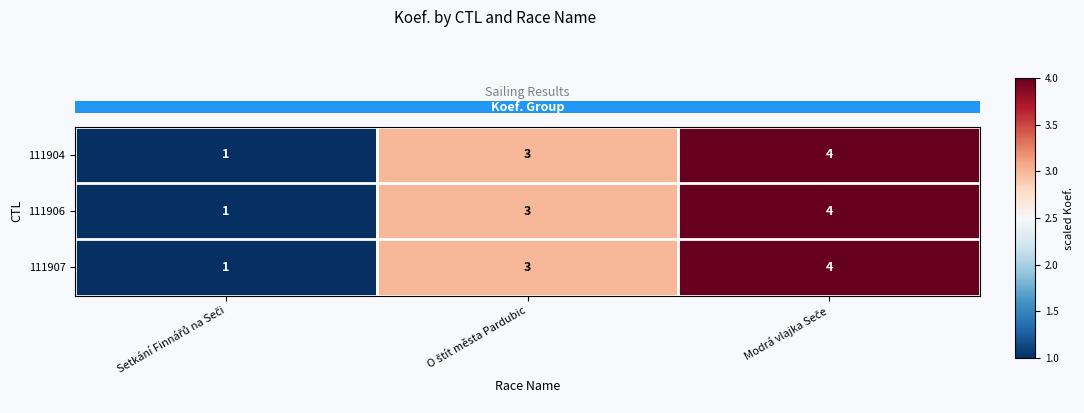

What is the maximum value for 111907?

4